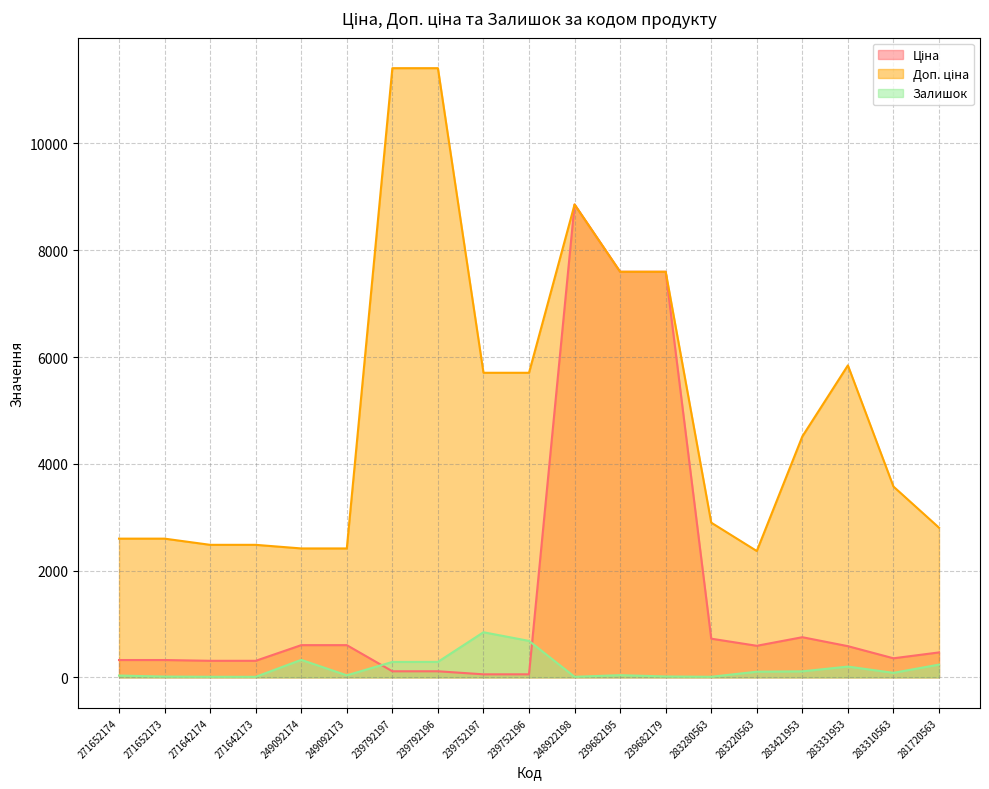

At which category is the sum across all series the highest?

248922198